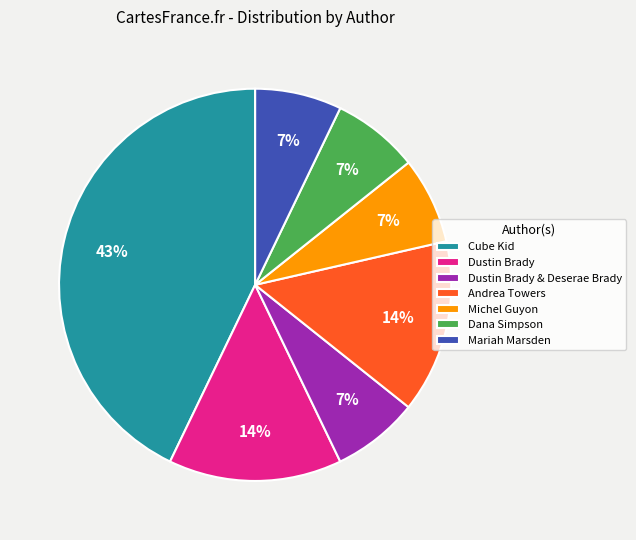

The Michel Guyon slice represents 1% of the pie. True or false?

False